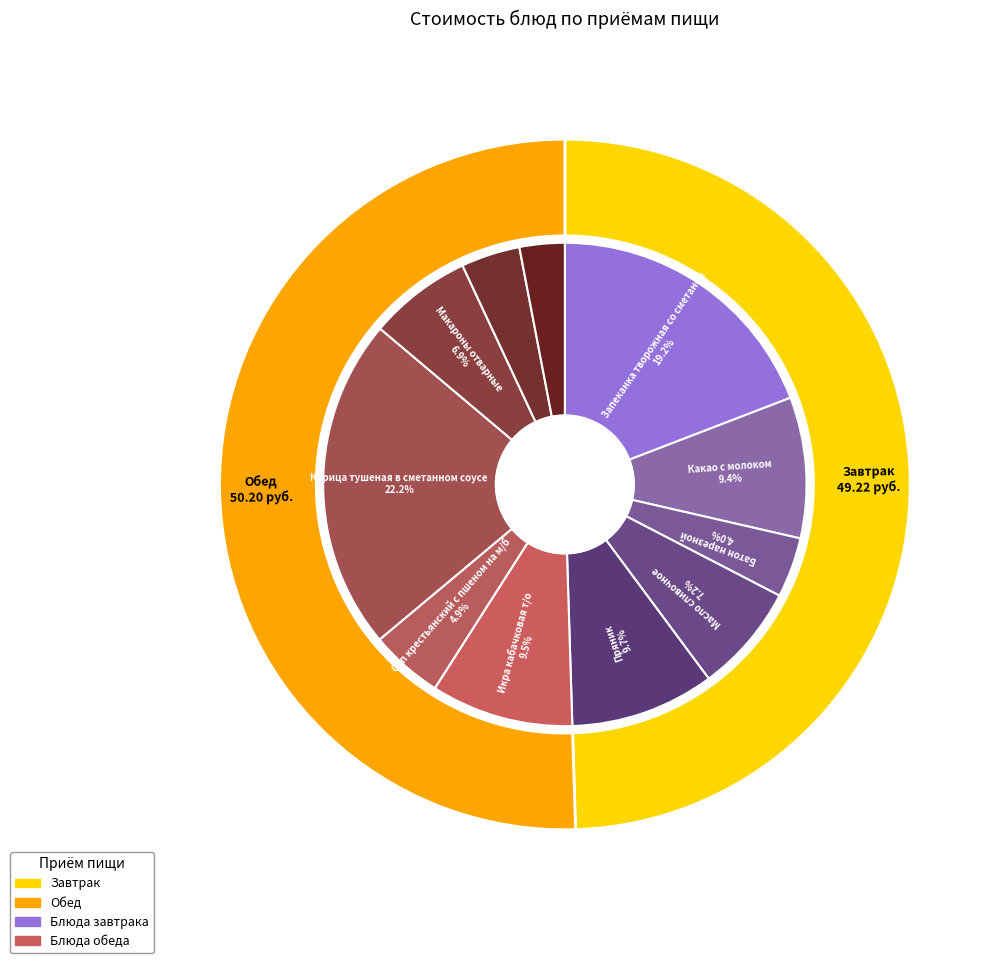

Is it true that Макароны отварные is 16% of the pie?

False